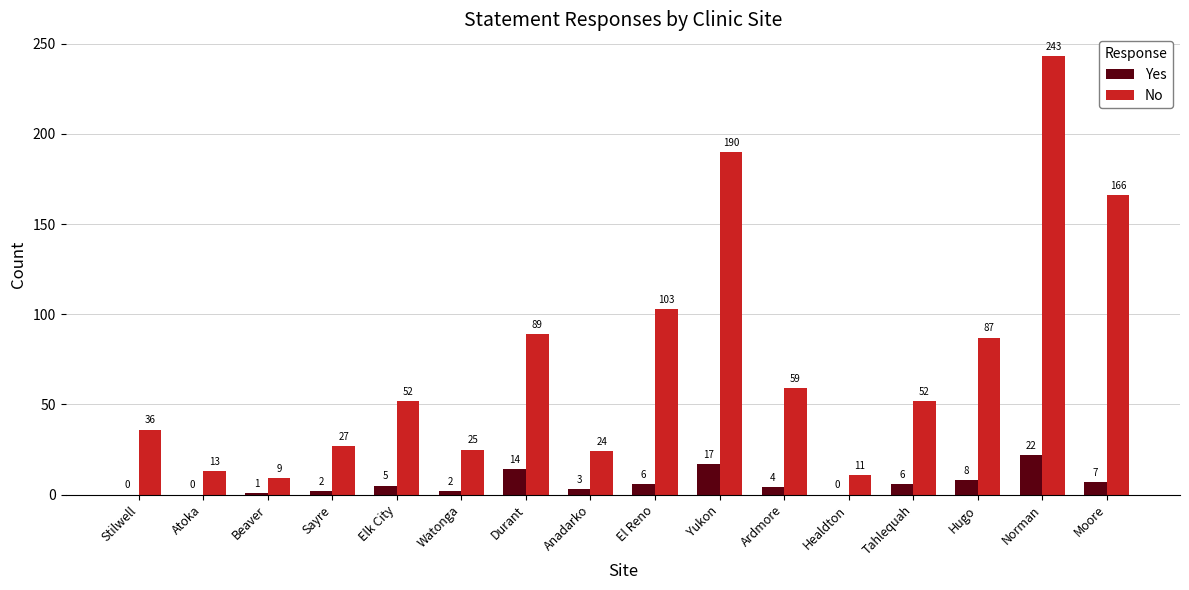

What is the sum of the No values at Tahlequah and El Reno?

155